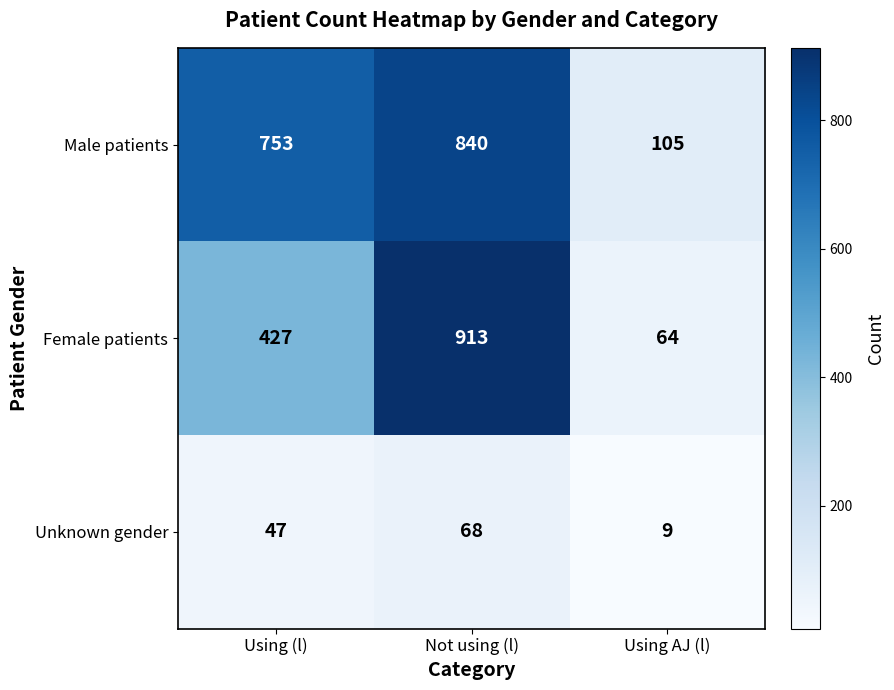

Rank the series at Using AJ (l) from lowest to highest value.

Unknown gender, Female patients, Male patients